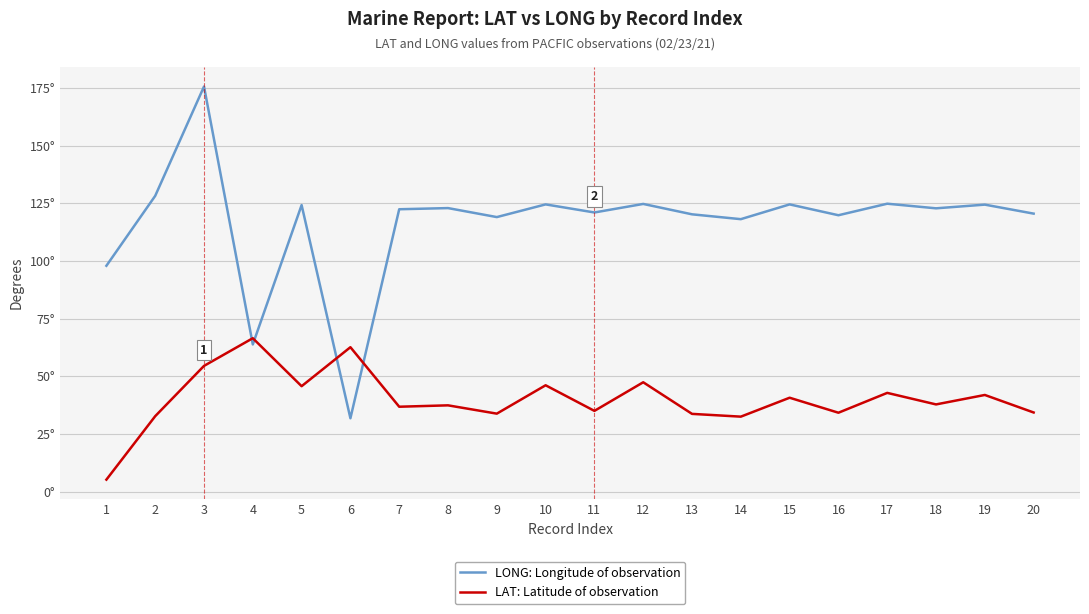

What is the spread (max minus min) of values at 15?

83.8